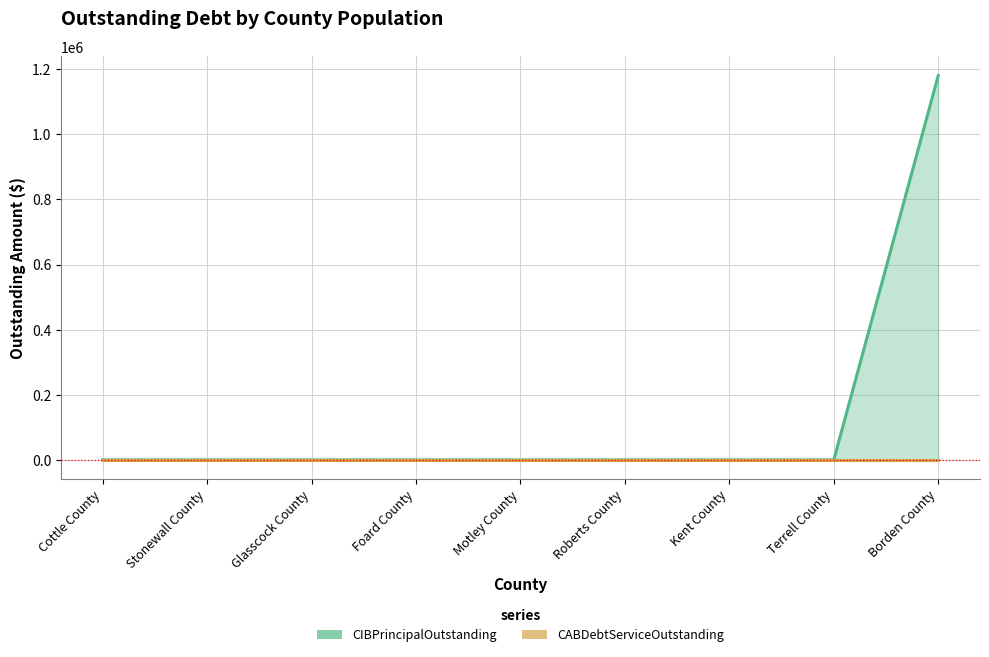

What is the average value of the CIBPrincipalOutstanding series?

131111